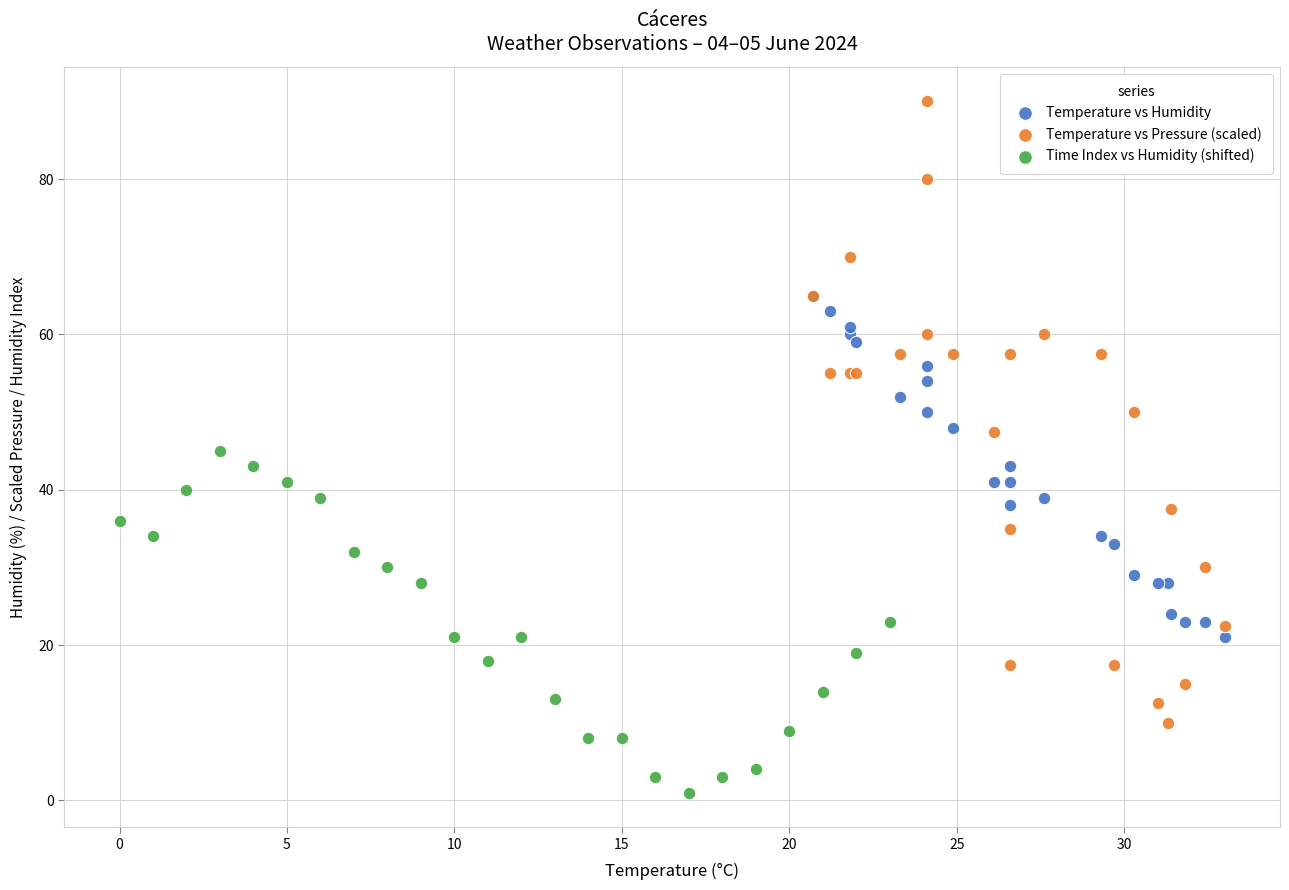

What are all the series names shown in the legend?

Temperature vs Humidity, Temperature vs Pressure (scaled), Time Index vs Humidity (shifted)